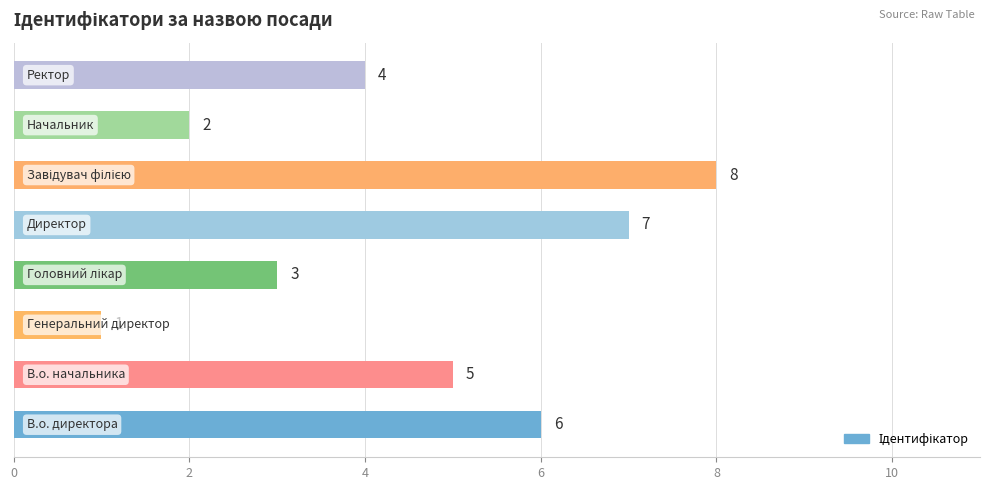

Count the values in the range 3 to 7.

5